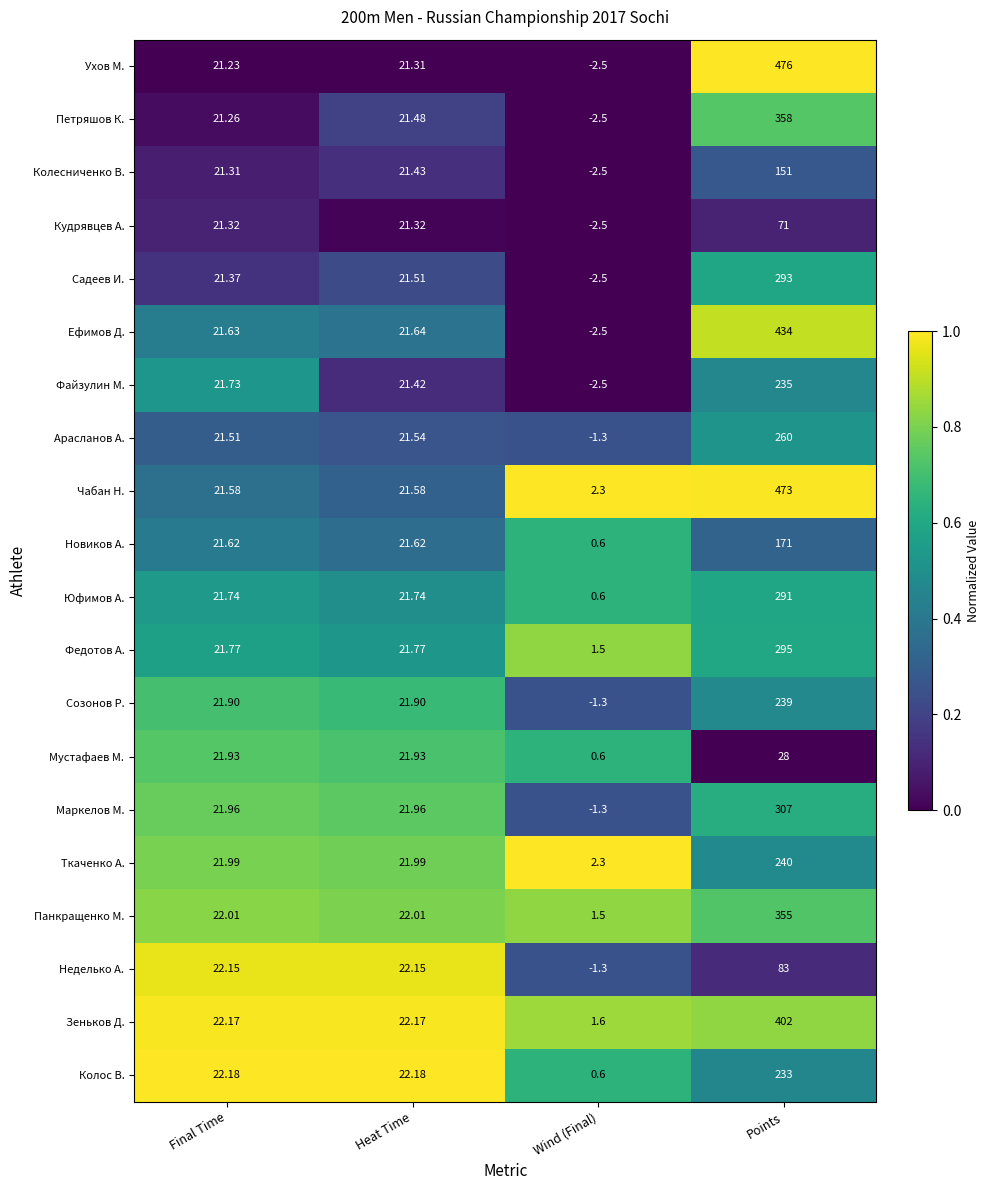

List the series in order of their peak value, highest first.

Ухов М., Чабан Н., Ефимов Д., Зеньков Д., Петряшов К., Панкращенко М., Маркелов М., Федотов А., Садеев И., Юфимов А., Арасланов А., Ткаченко А., Созонов Р., Файзулин М., Колос В., Новиков А., Колесниченко В., Неделько А., Кудрявцев А., Мустафаев М.